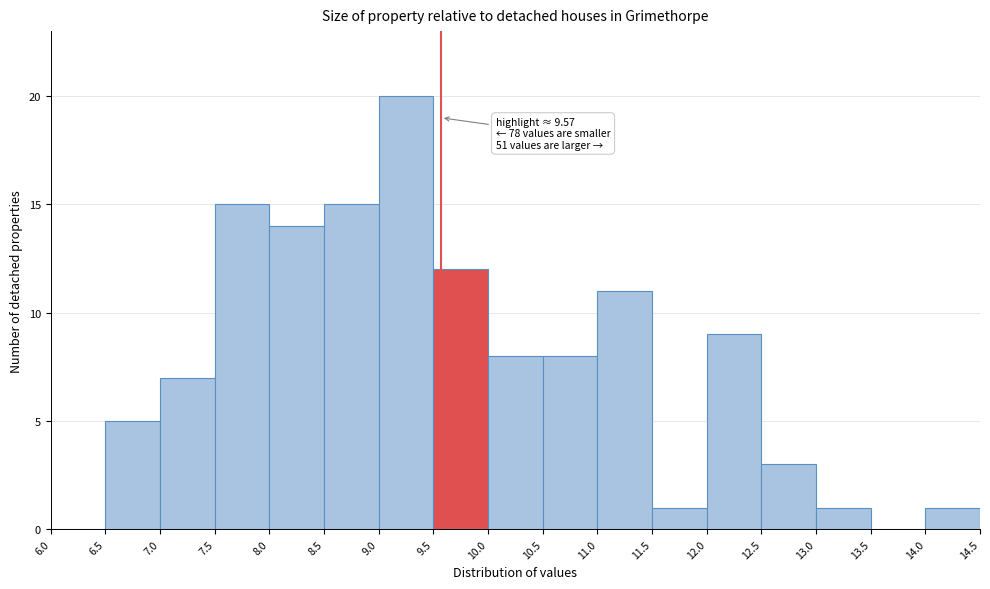

Which range on the x-axis has the tallest bar?

9.0 to 9.5